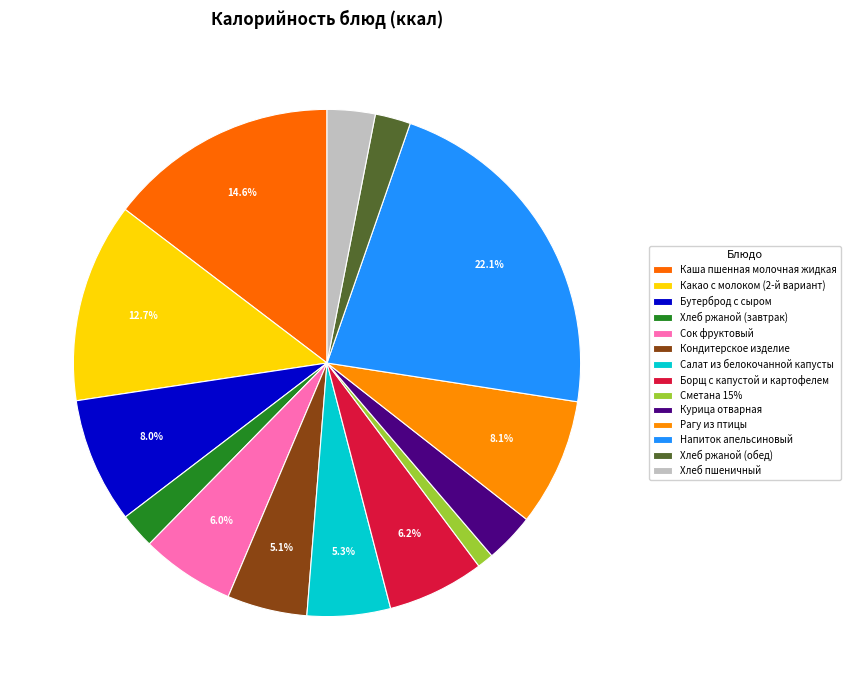

What percentage is NOT represented by Курица отварная?

96.8%